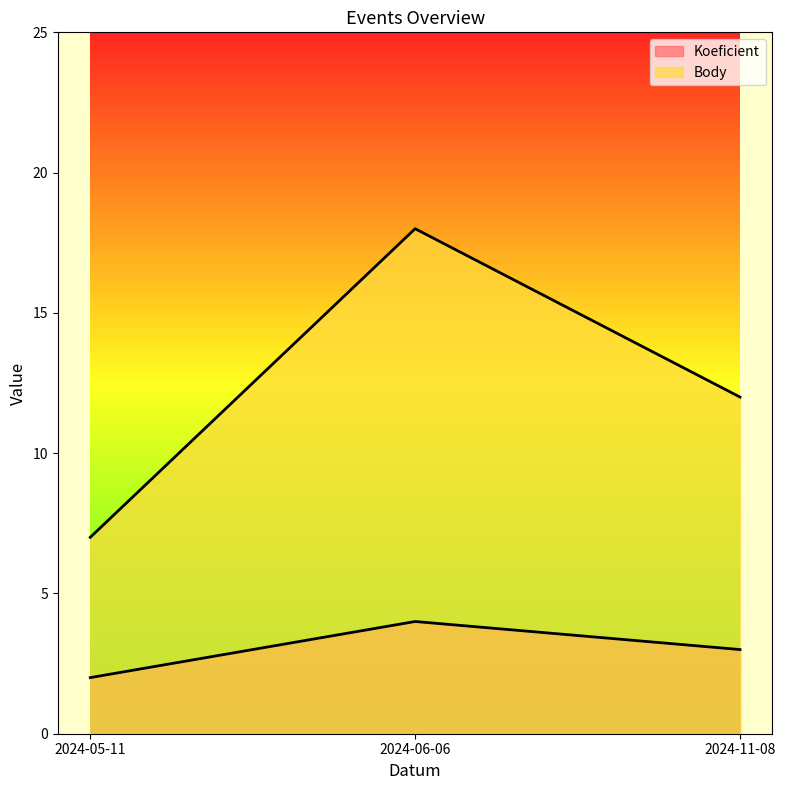

Which category has the highest value across all series?

2024-06-06